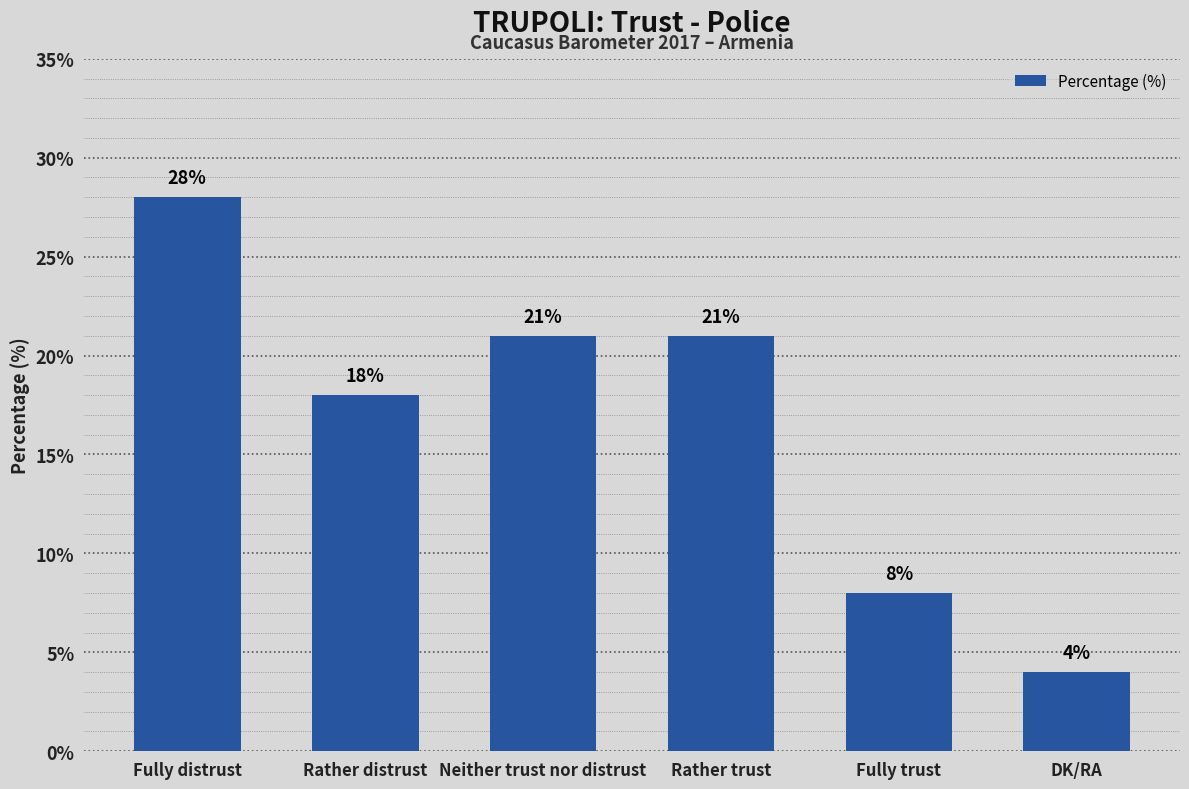

What is the value of the 1st bar from the left?

28